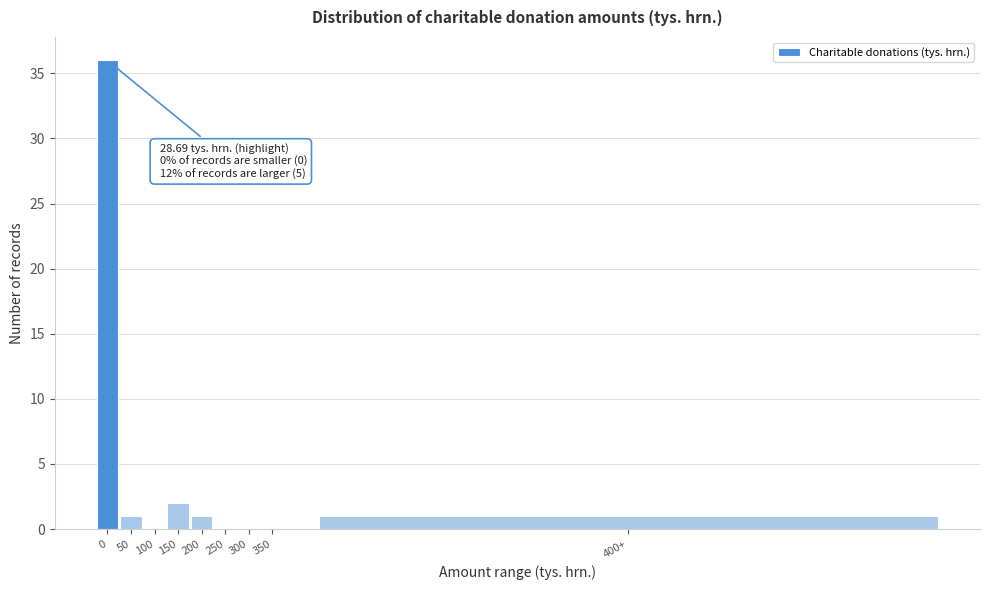

Reading left to right, extract all data points from this chart.

0=36	50=1	100=0	150=2	200=1	250=0	300=0	350=0	400+=1